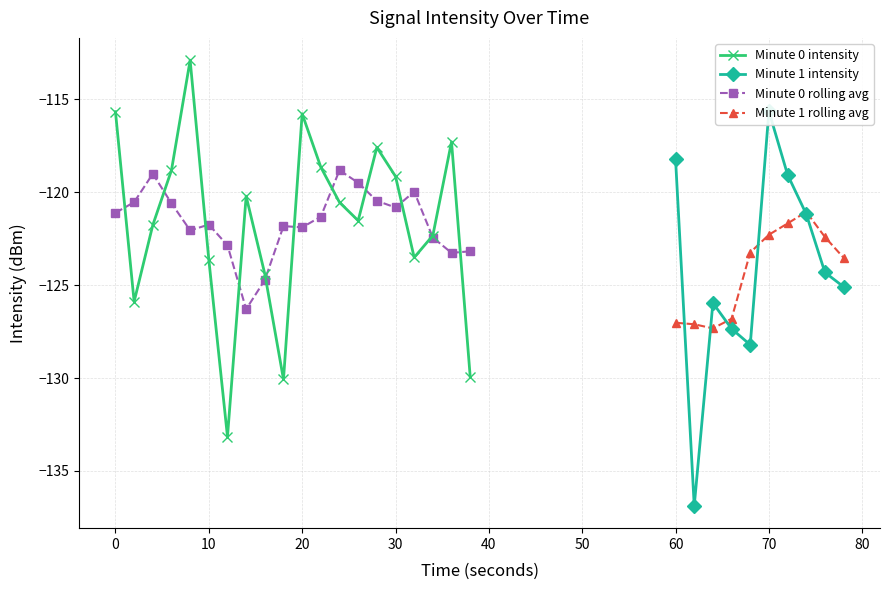

What is the lowest value of the Minute 0 intensity series?

-133.2